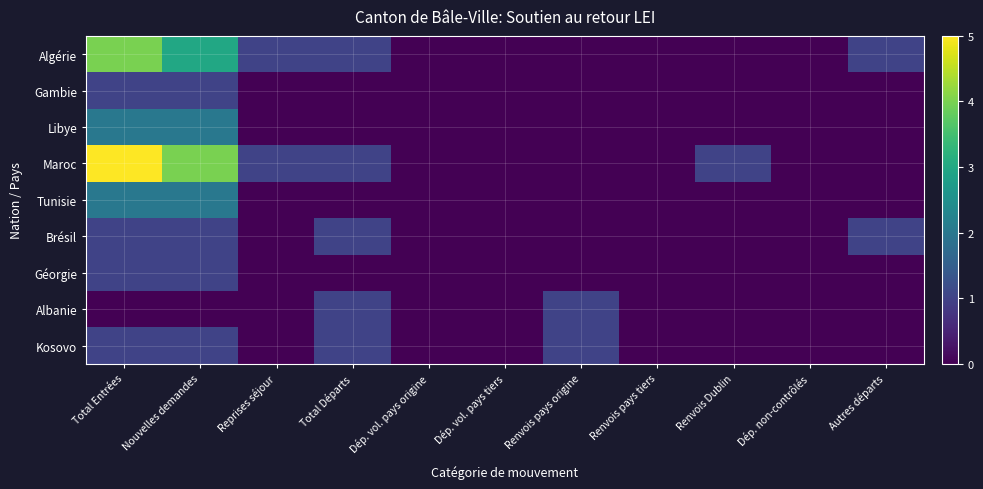

List the series in order of their peak value, highest first.

Maroc, Algérie, Libye, Tunisie, Gambie, Brésil, Géorgie, Albanie, Kosovo